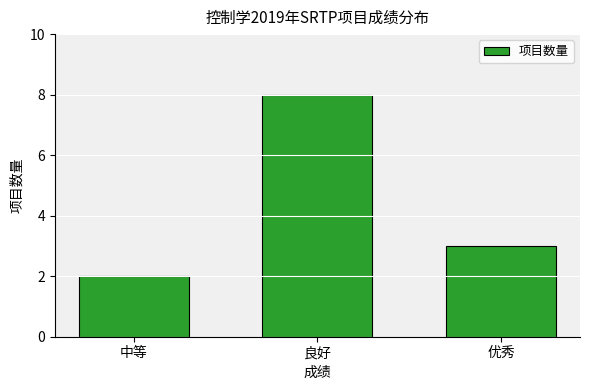

List the labels in order of value, largest first.

良好, 优秀, 中等